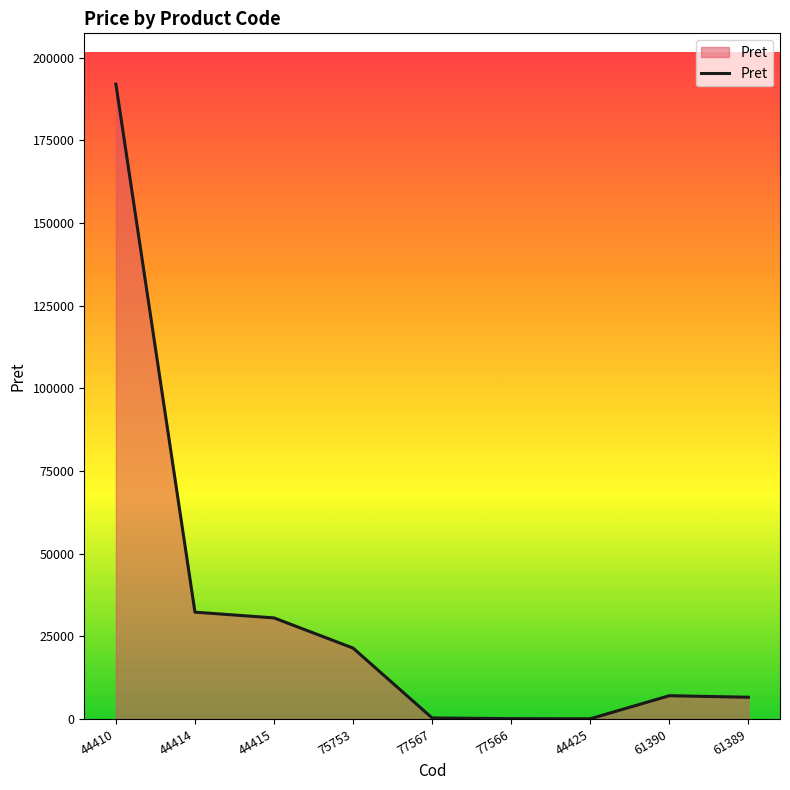

What is the change in value from 77566 to 44425?

-48.2